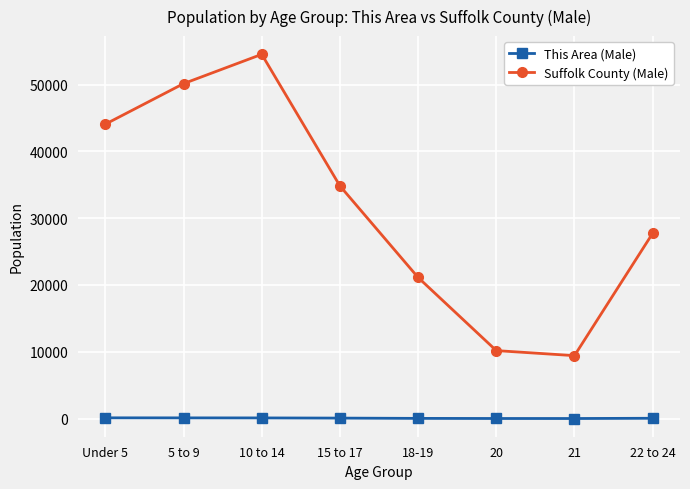

How many interior local peaks does the Suffolk County (Male) series have?

1